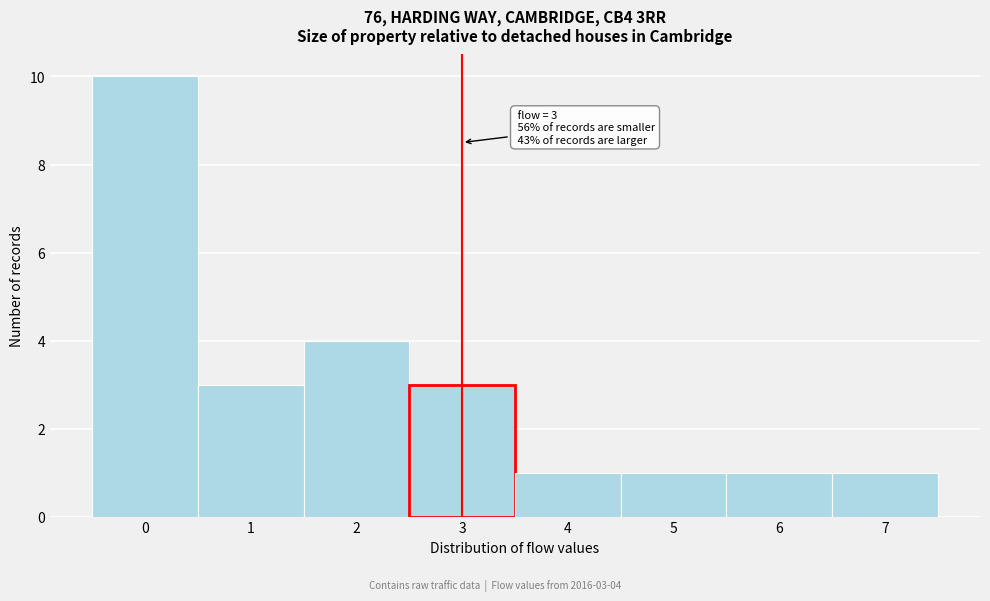

Which range on the x-axis has the tallest bar?

-0.5 to 0.5